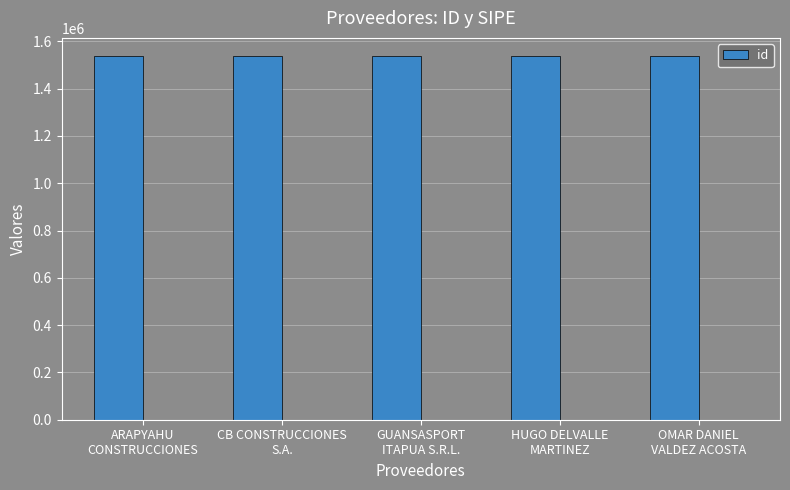

List the labels in order of value, largest first.

ARAPYAHU
CONSTRUCCIONES, GUANSASPORT
ITAPUA S.R.L., CB CONSTRUCCIONES
S.A., HUGO DELVALLE
MARTINEZ, OMAR DANIEL
VALDEZ ACOSTA